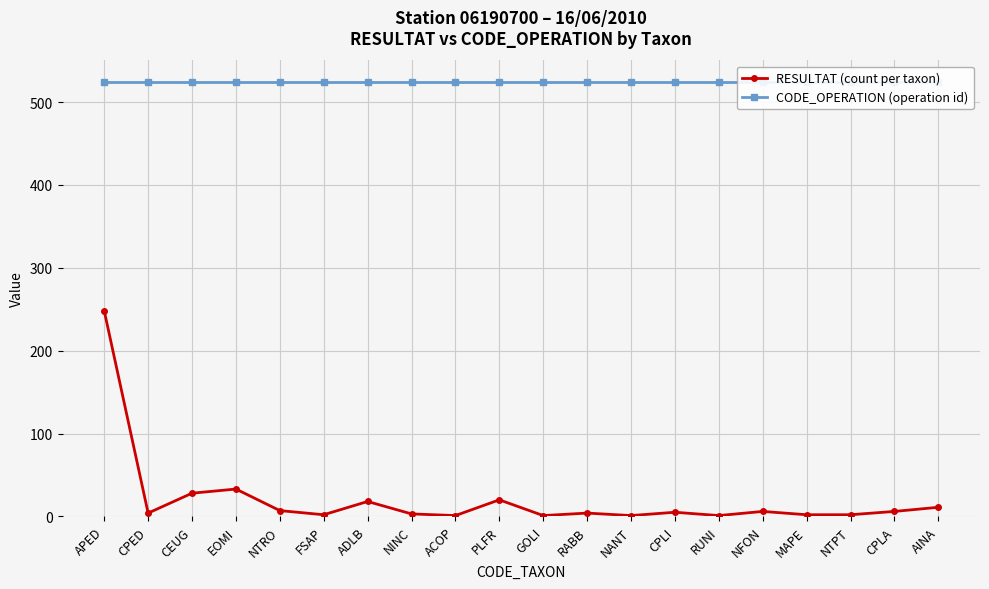

True or false: RESULTAT (count per taxon) has more than 1 interior local peaks.

True